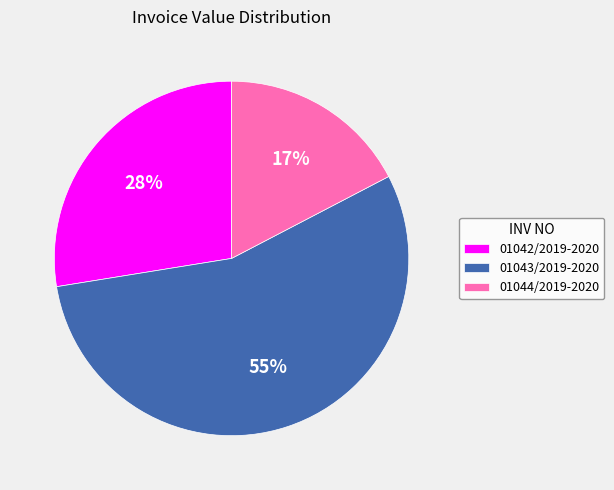

Which category has the smallest portion of the pie?

01044/2019-2020